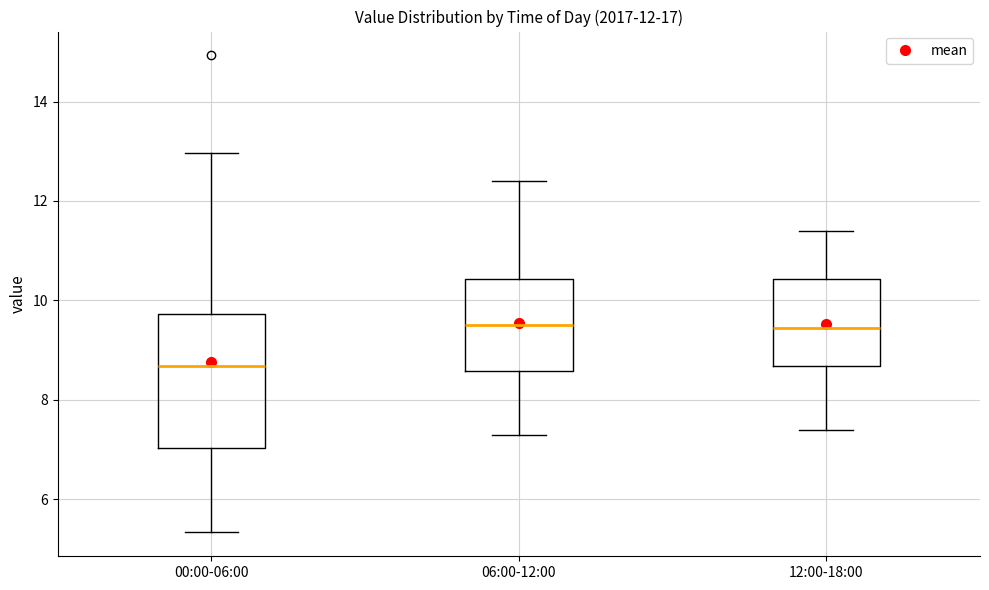

Reading left to right, read every box against the y-axis: the position of its median line, the range the box covers, and the ends of its whiskers. The values are not printed on the chart, so give them approximately, as read against the axis.

00:00-06:00: median 8.6, box 7.0 to 9.8, whiskers 5.4 to 13.0
06:00-12:00: median 9.6, box 8.6 to 10.4, whiskers 7.4 to 12.4
12:00-18:00: median 9.4, box 8.6 to 10.4, whiskers 7.4 to 11.4